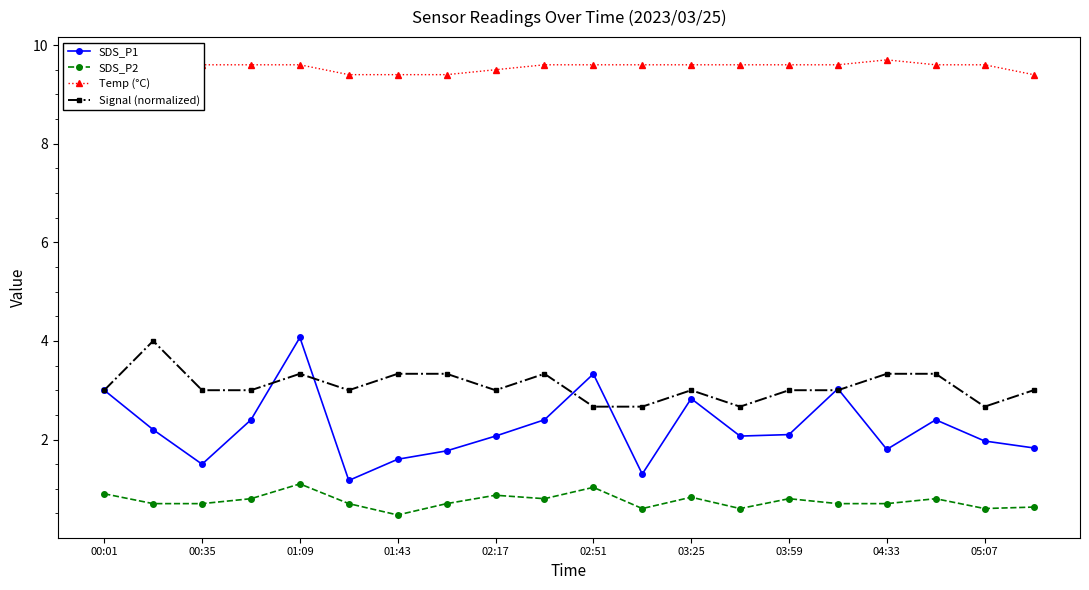

Which series has the largest range (max minus min)?

SDS_P1